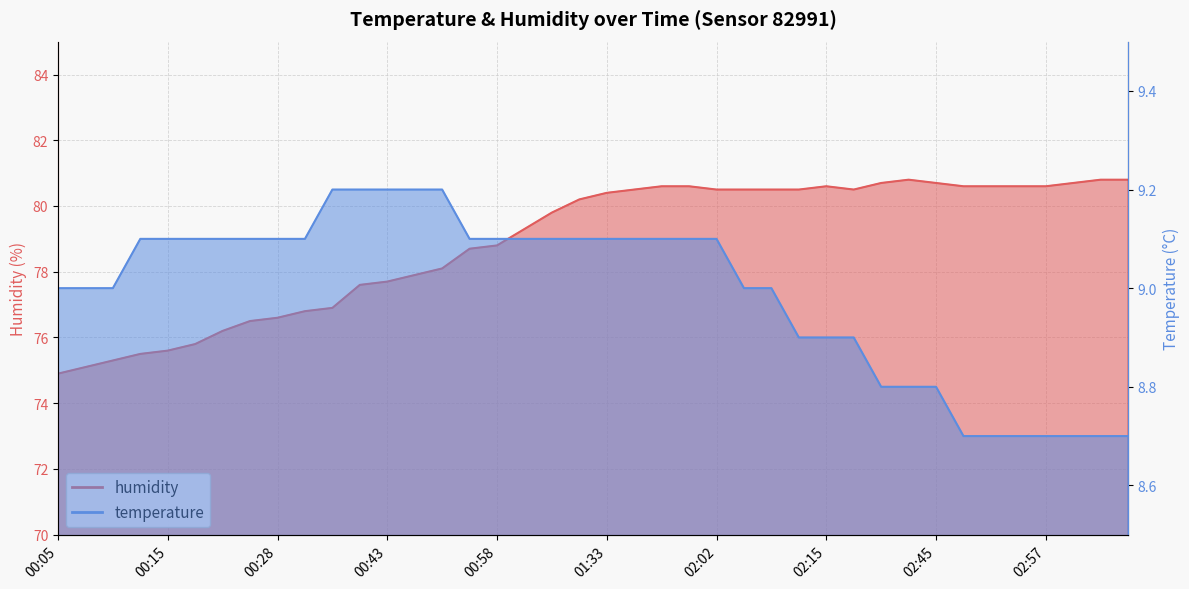

The value of temperature at 03:00 is 8.7. True or false?

True